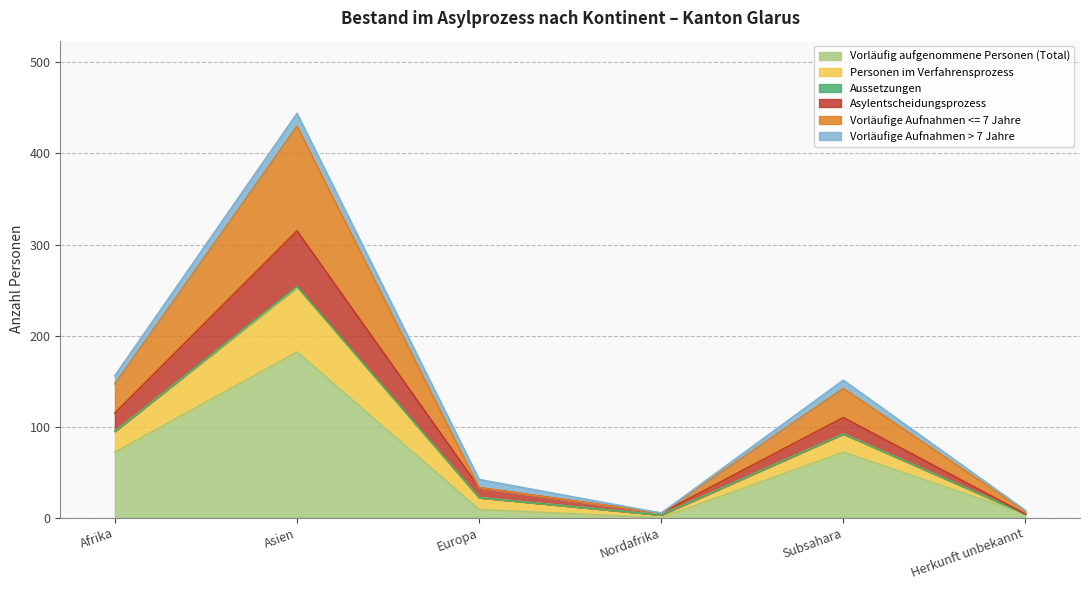

True or false: Asylentscheidungsprozess and Personen im Verfahrensprozess cross at least once.

False